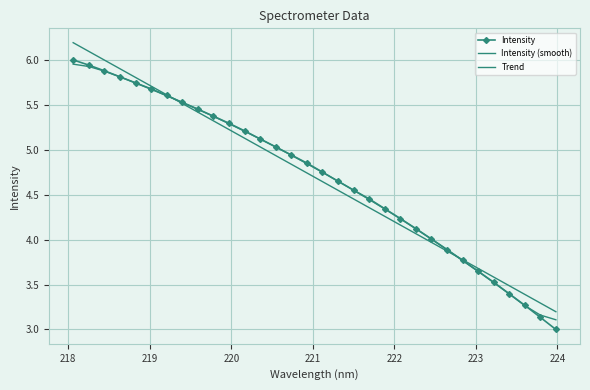

Which series has the largest total across all categories?

Intensity